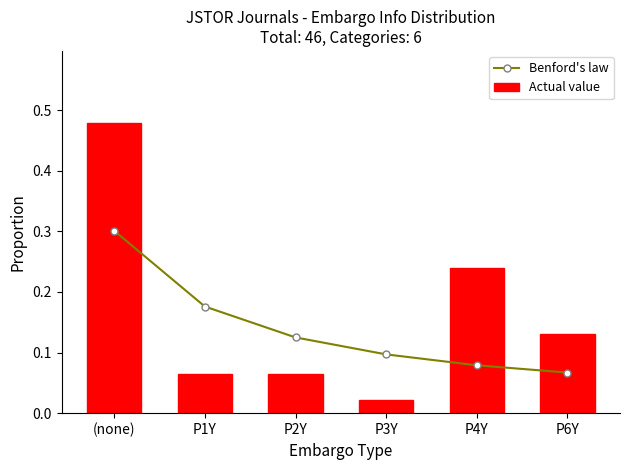

What is the maximum value for Actual value?

0.5